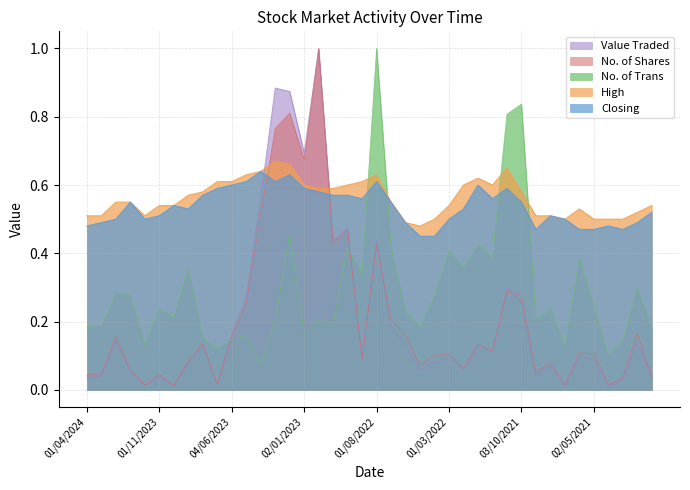

Which series ends up on top after the final intersection of No. of Trans and Value Traded?

No. of Trans